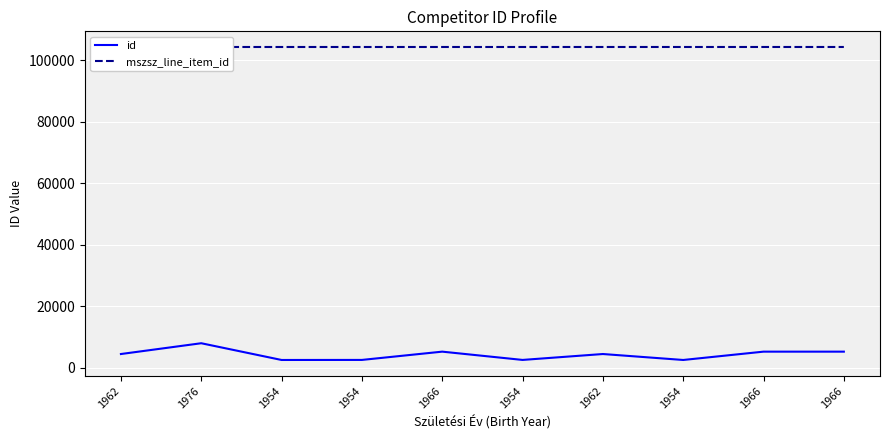

Where is the first local minimum for id?

1954